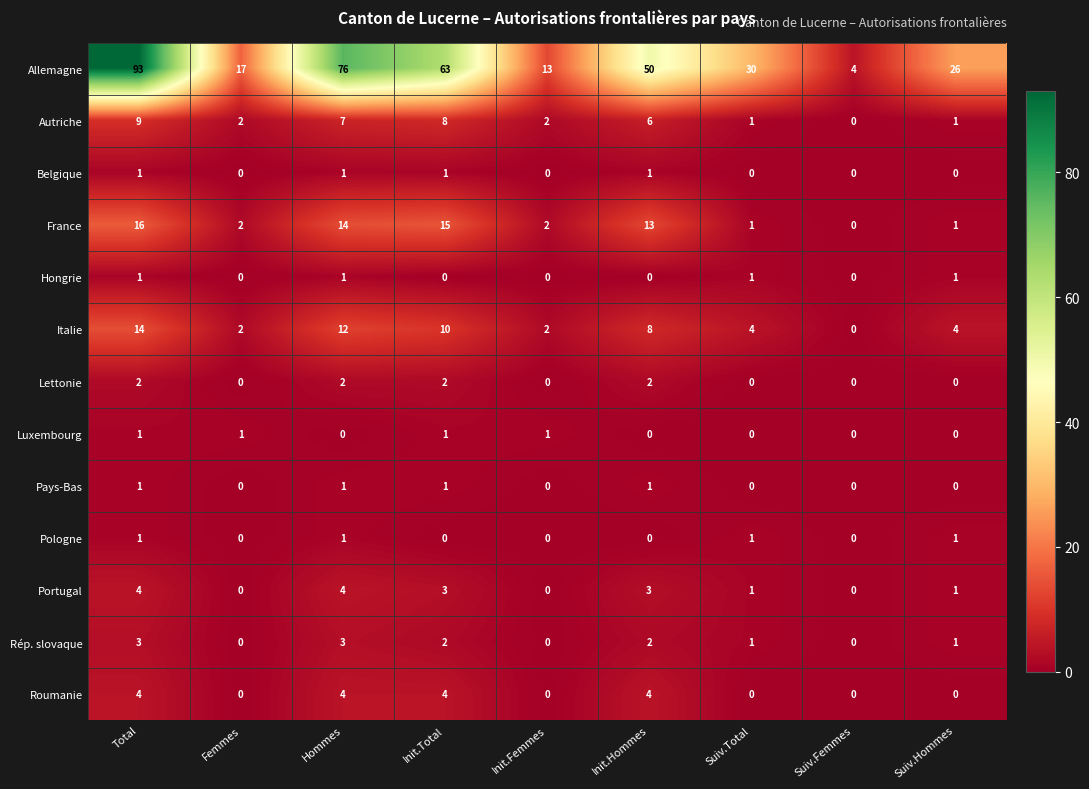

How many series are shown in this chart?

13